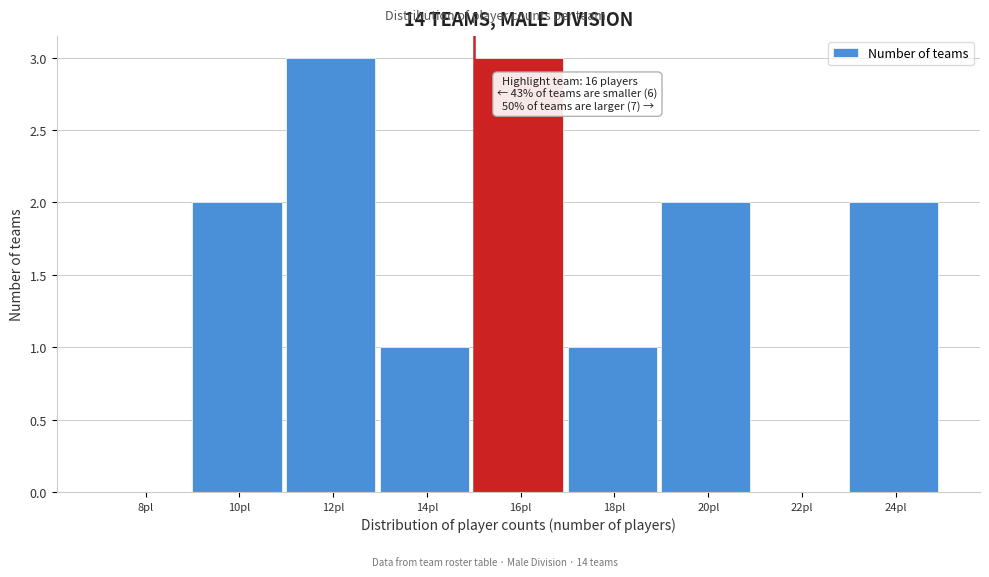

Reading left to right, what are all the values shown in this chart?

8pl=0	10pl=2	12pl=3	14pl=1	16pl=3	18pl=1	20pl=2	22pl=0	24pl=2